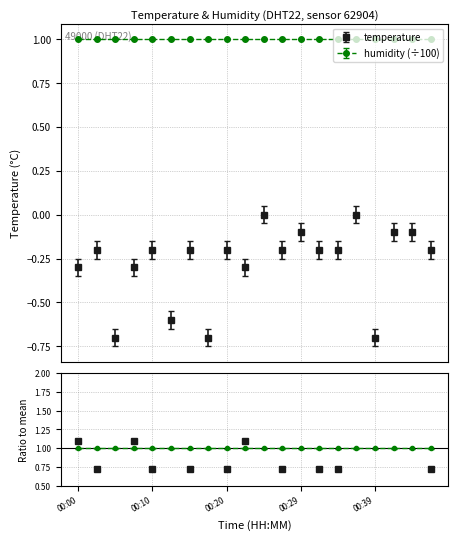

What is the value of the 1st point from the left?

-0.3